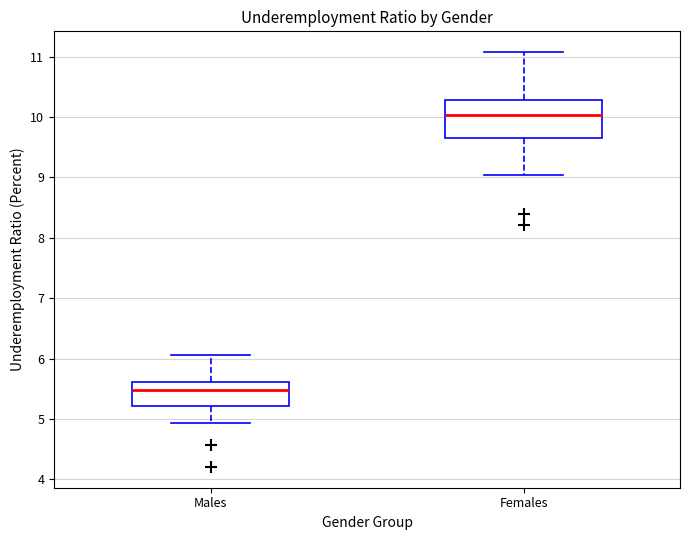

Comparing the boxes themselves (not the whiskers), which one is the tallest?

Females